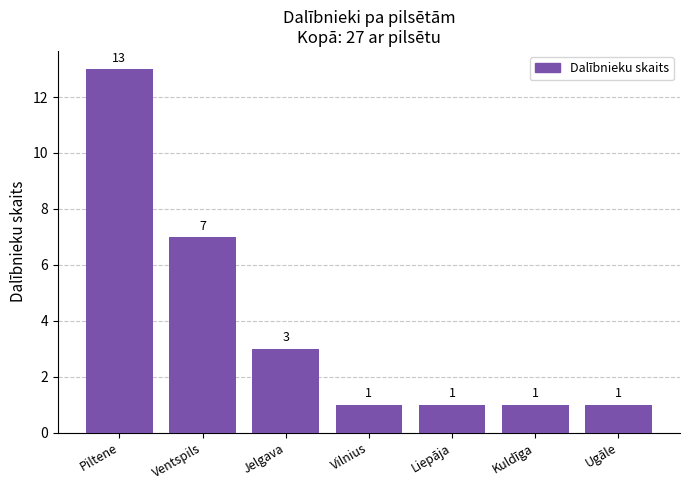

Which has a higher value, Liepāja or Piltene?

Piltene